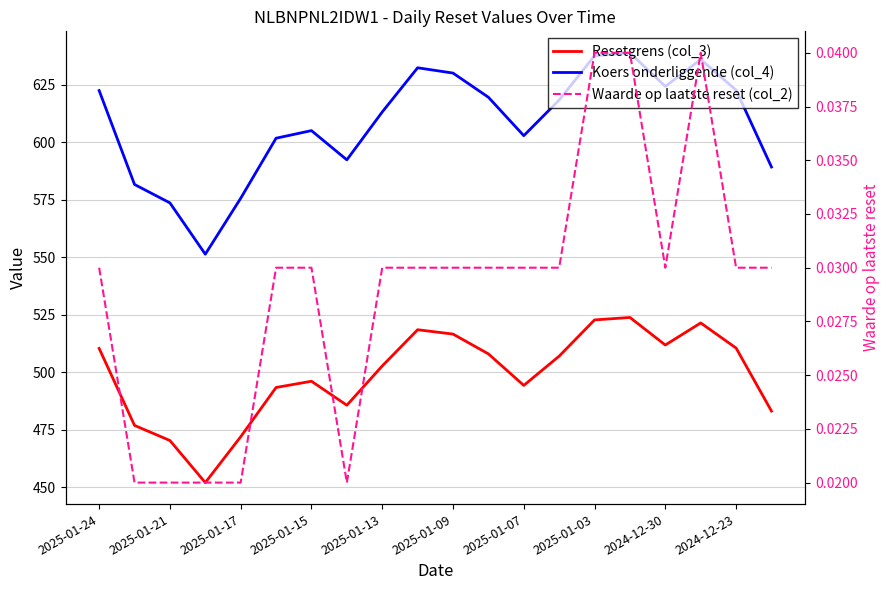

Count the Waarde op laatste reset (col_2) values in the range 0 to 1.

20